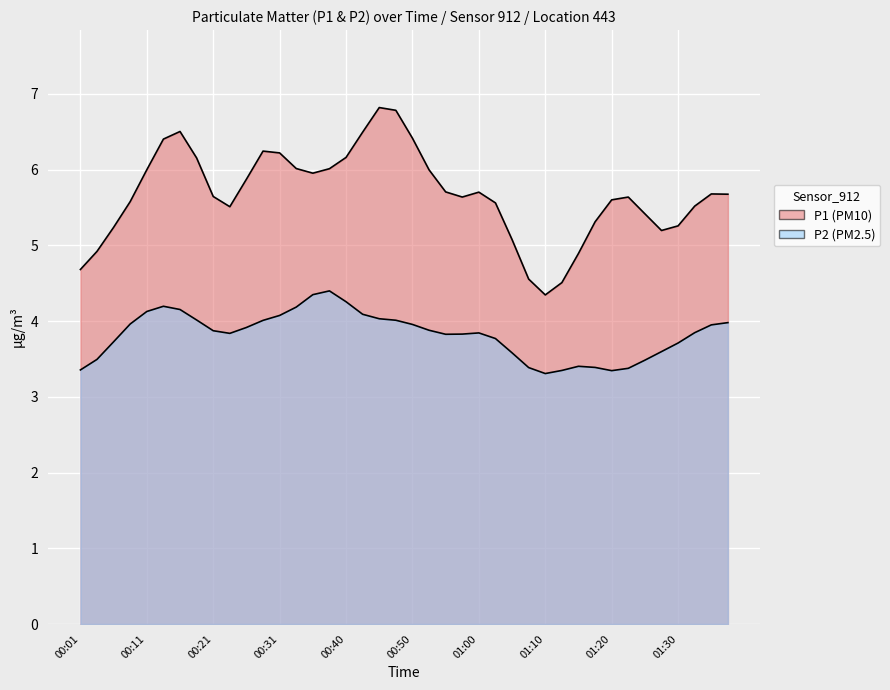

What is the value of the P2 point at the 20th from the left?

4.1